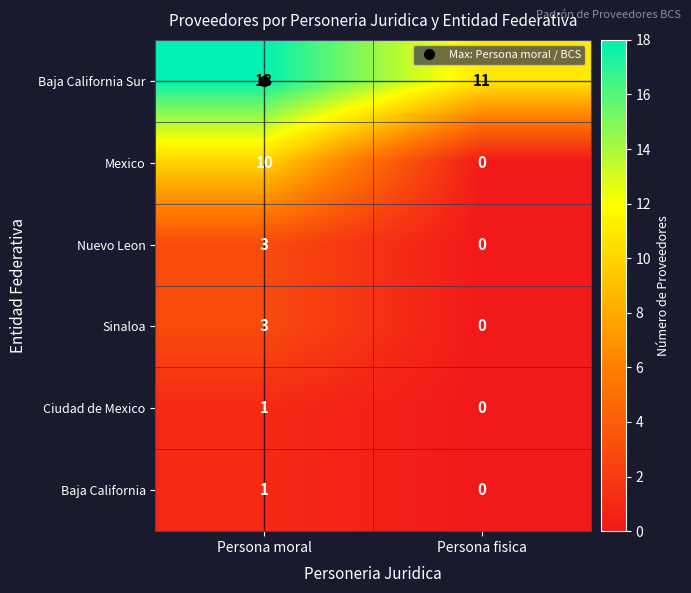

The value of Baja California at Persona fisica is 0. True or false?

True